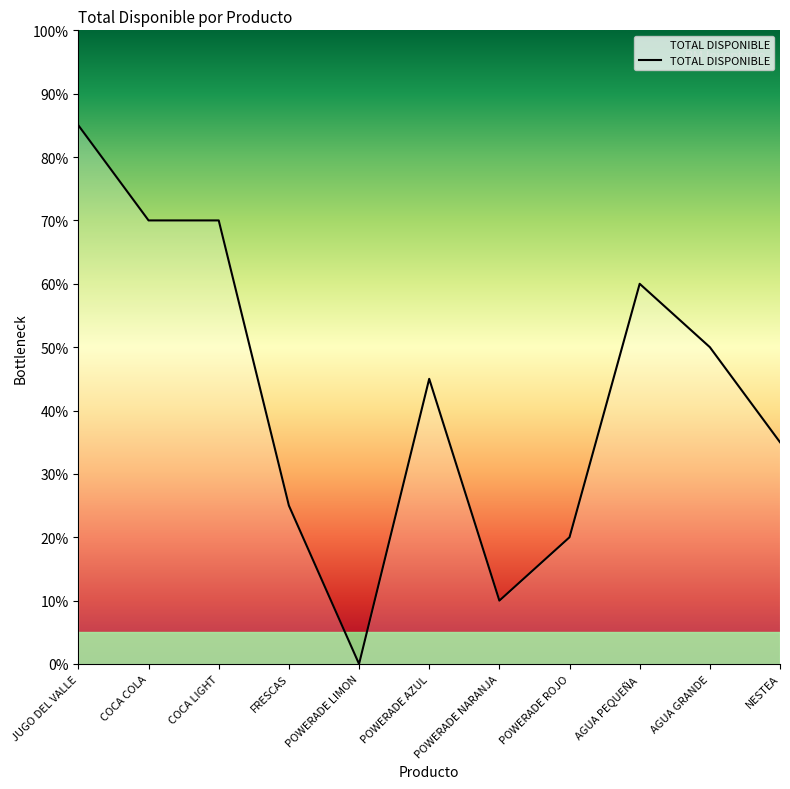

Which category has the highest value across all series?

JUGO DEL VALLE